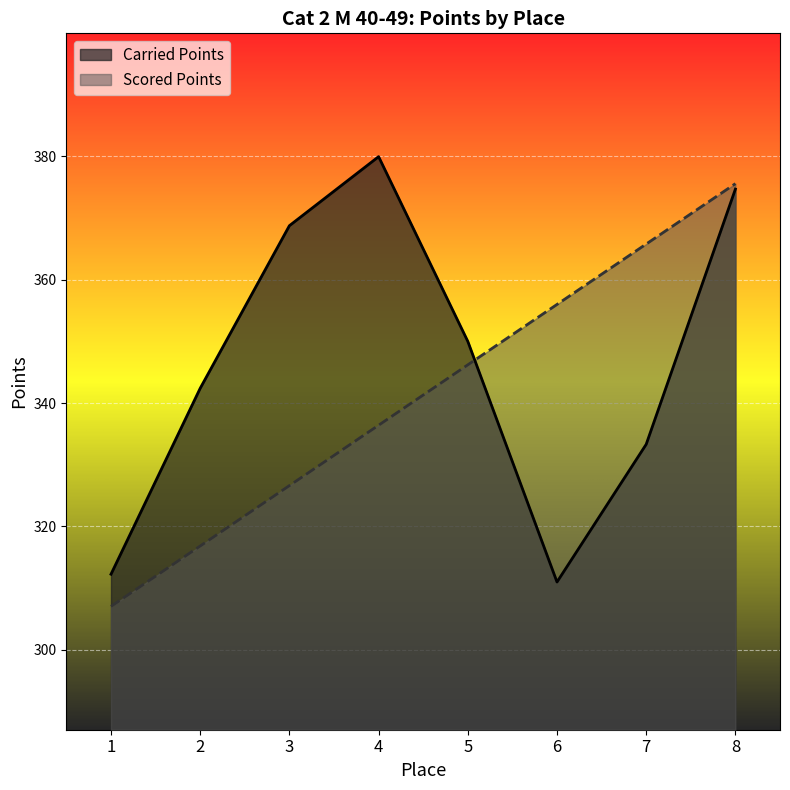

How many lines are shown in the chart?

2